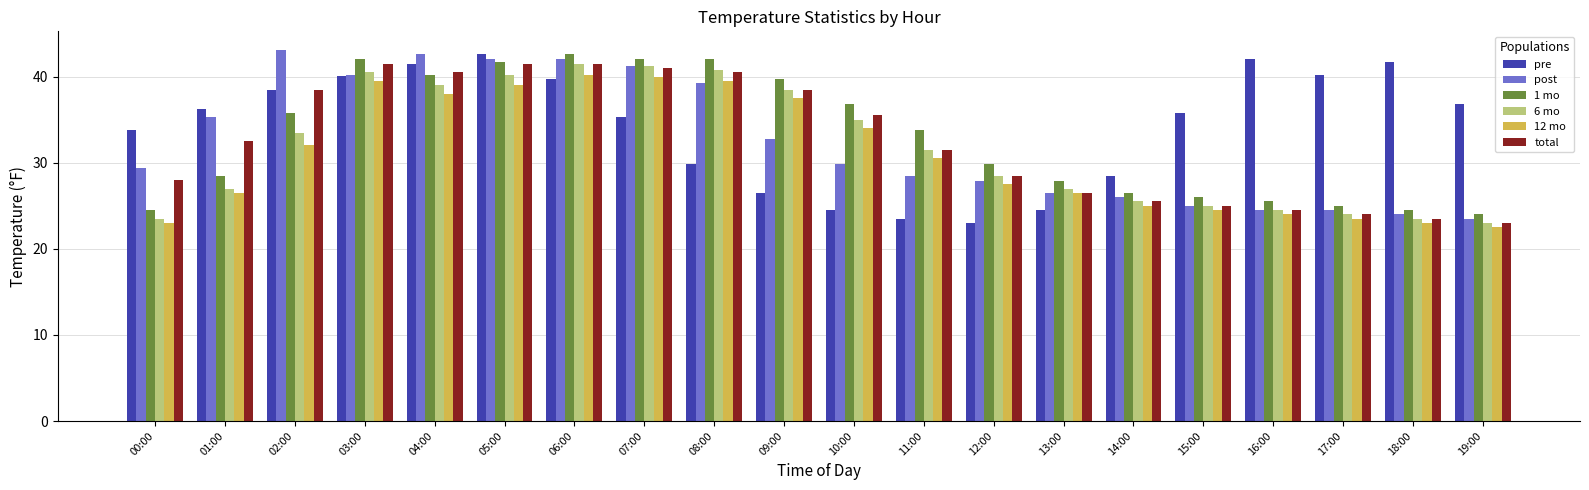

Is it true that total equals 28.0 at 00:00?

True